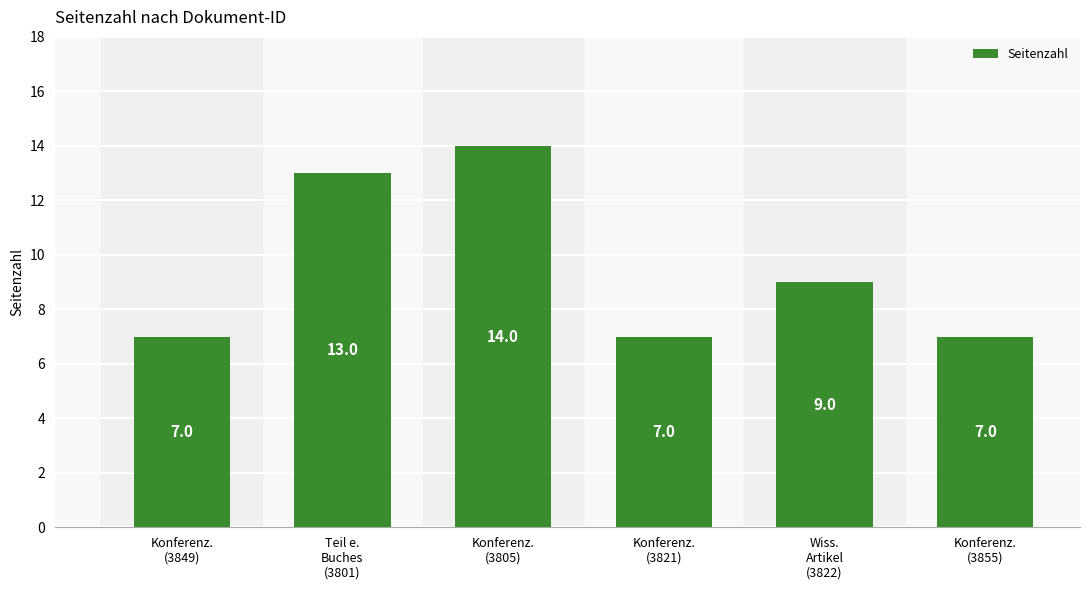

How many data points does each series have?

6